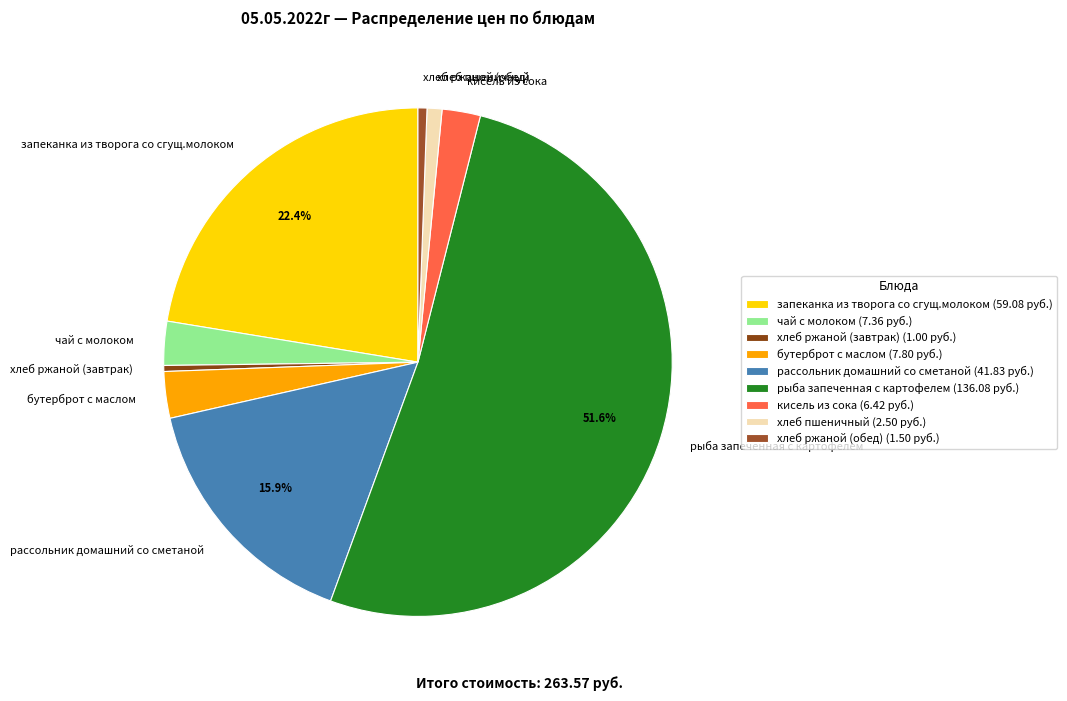

Is хлеб ржаной (завтрак) the majority of the pie?

No